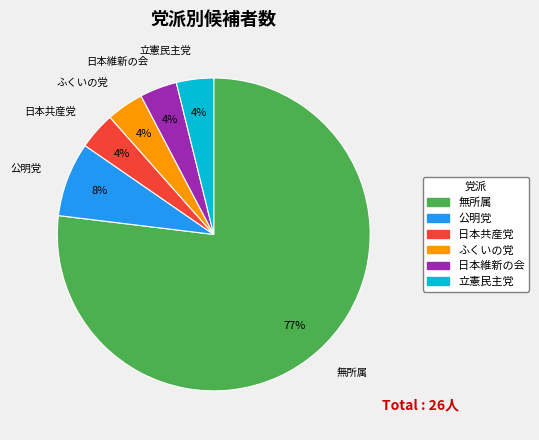

To the nearest percent, what percentage of the pie is 公明党?

8%